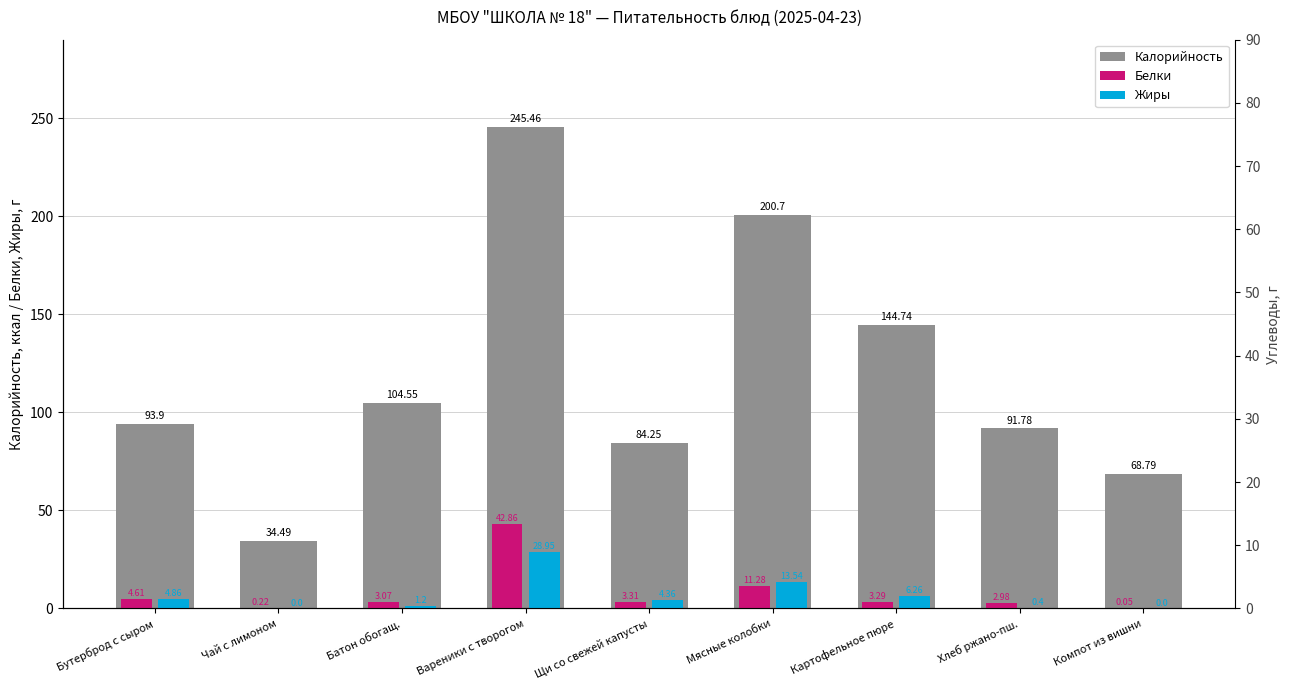

What are all the series names shown in the legend?

Калорийность, Белки, Жиры